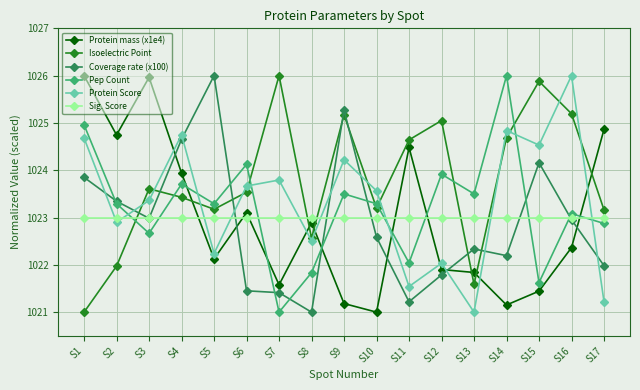

At which label does Isoelectric Point first exceed 1023?

S3